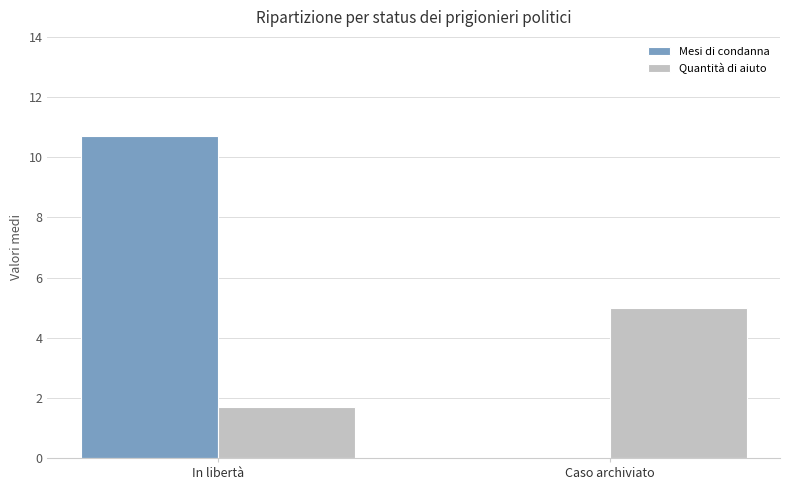

Which series has the largest total across all categories?

Mesi di condanna